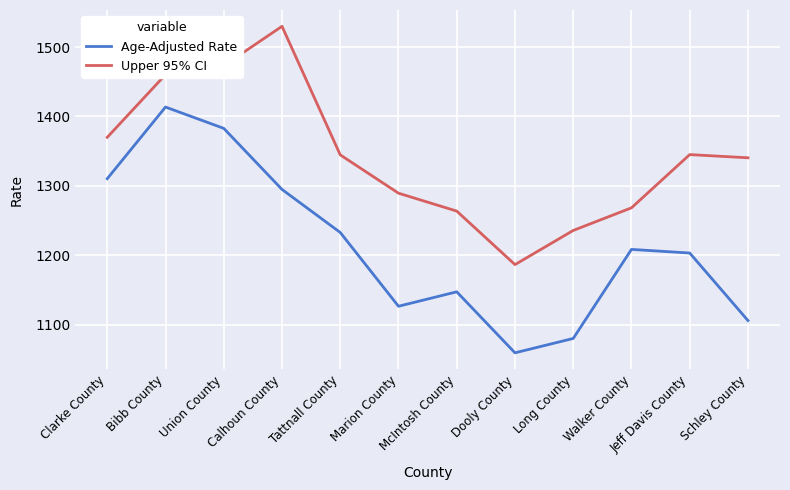

At Dooly County, list the series in order from smallest to largest.

Age-Adjusted Rate, Upper 95% CI